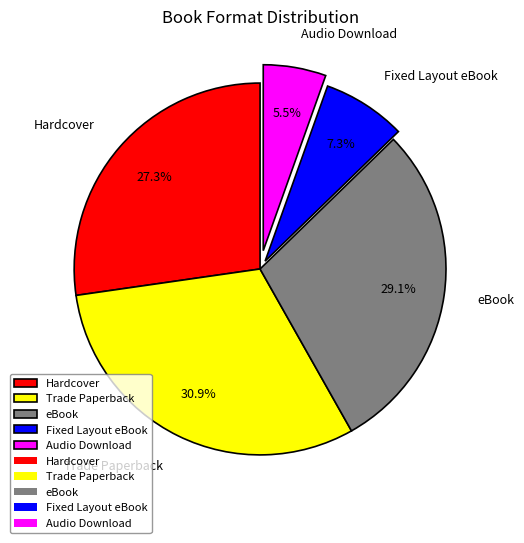

What is the smallest slice in the pie chart?

Audio Download